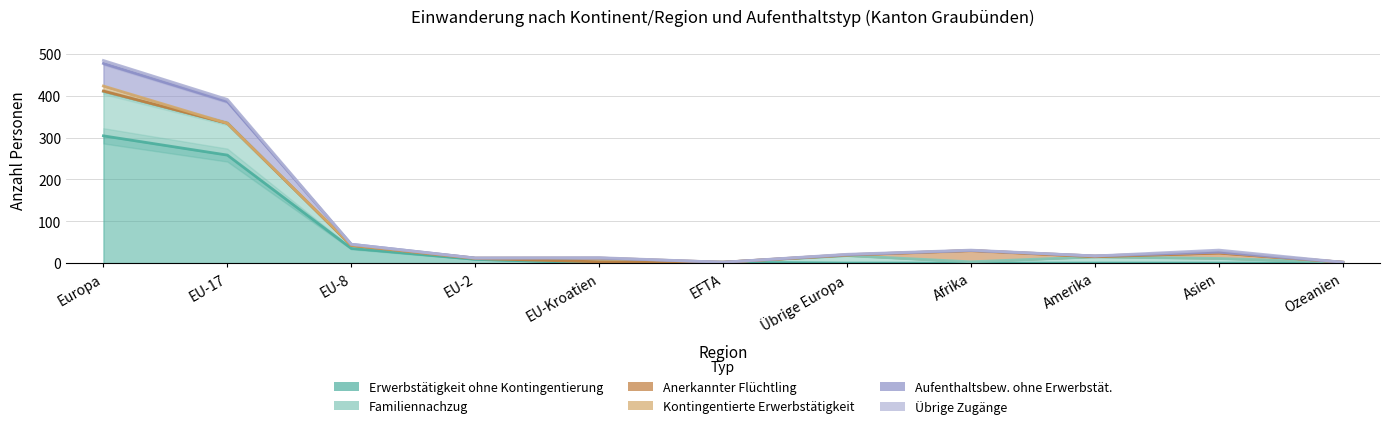

Between EU-17 and EFTA, which series saw the biggest shift?

Familiennachzug